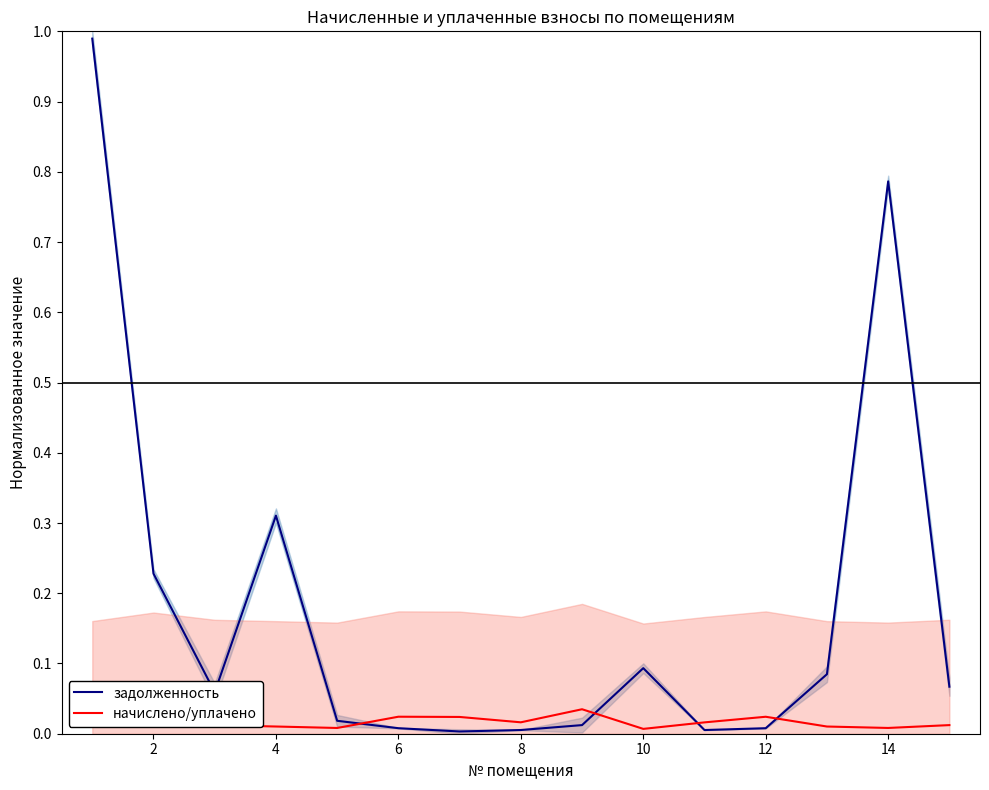

Is this an area chart (filled region under the line)?

No